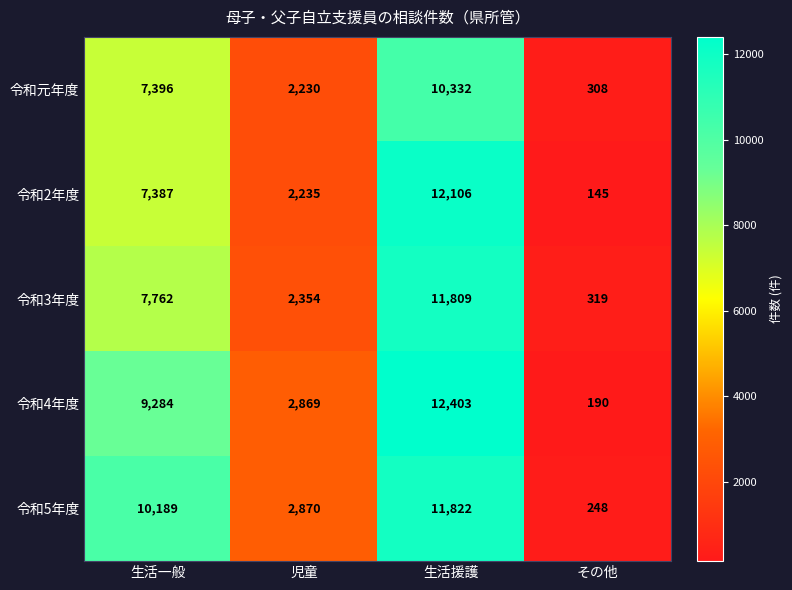

Reading left to right, transcribe all the data shown in this chart.

令和元年度: 生活一般=7396	児童=2230	生活援護=10332	その他=308
令和2年度: 生活一般=7387	児童=2235	生活援護=12106	その他=145
令和3年度: 生活一般=7762	児童=2354	生活援護=11809	その他=319
令和4年度: 生活一般=9284	児童=2869	生活援護=12403	その他=190
令和5年度: 生活一般=10189	児童=2870	生活援護=11822	その他=248